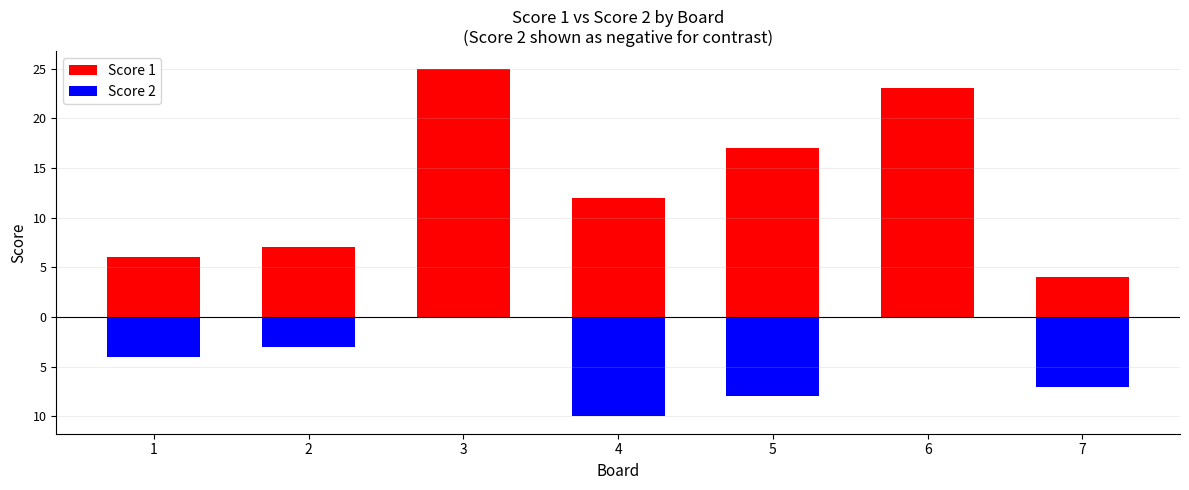

Is it true that Score 2 equals 5 at 4?

False